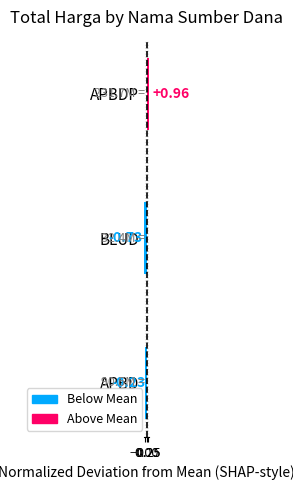

Does the chart contain stacked bars?

No